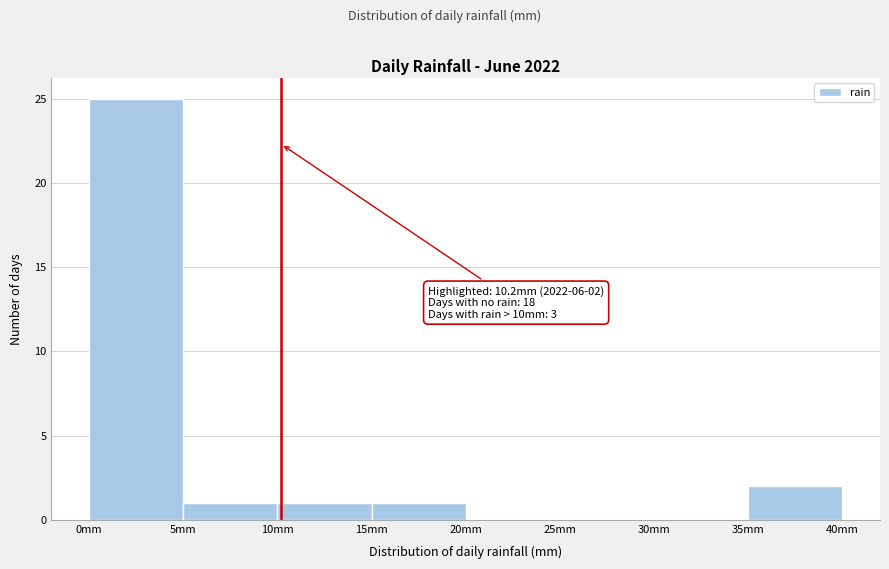

Over which range of the x-axis is the bar tallest?

0 to 5